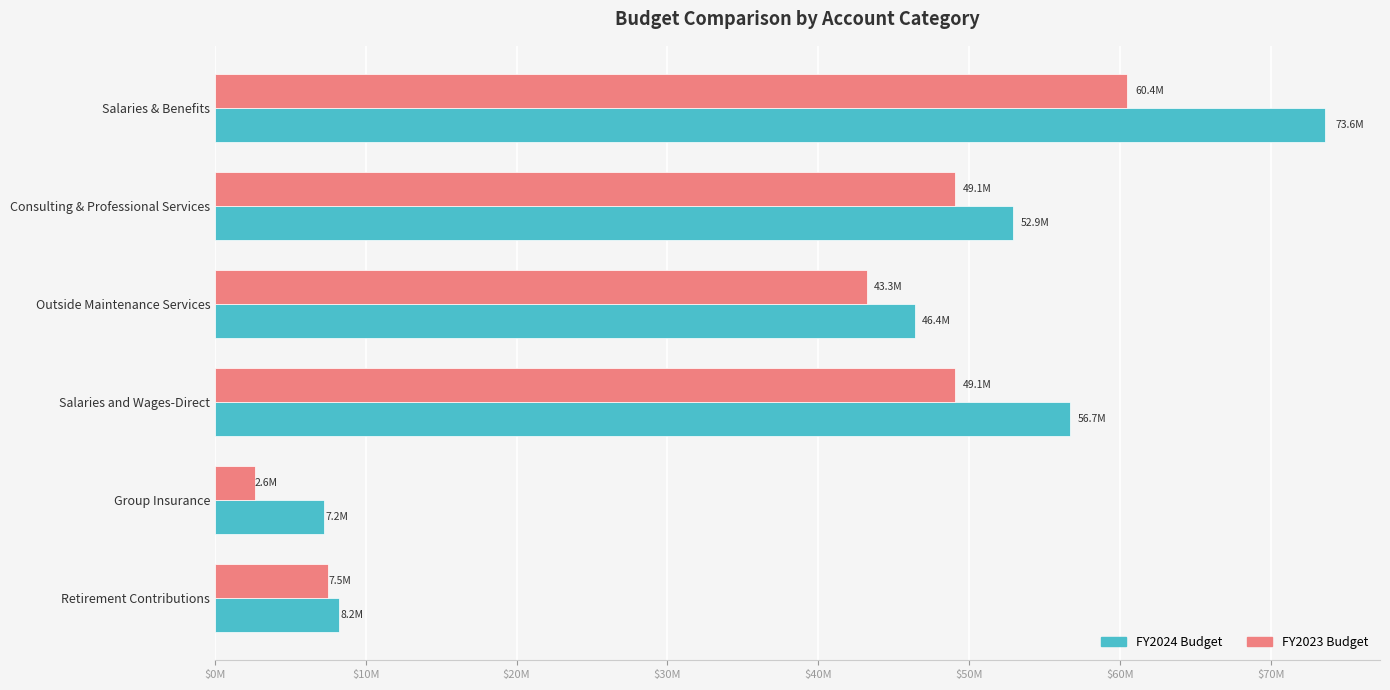

What are all the series names shown in the legend?

FY2024 Budget, FY2023 Budget